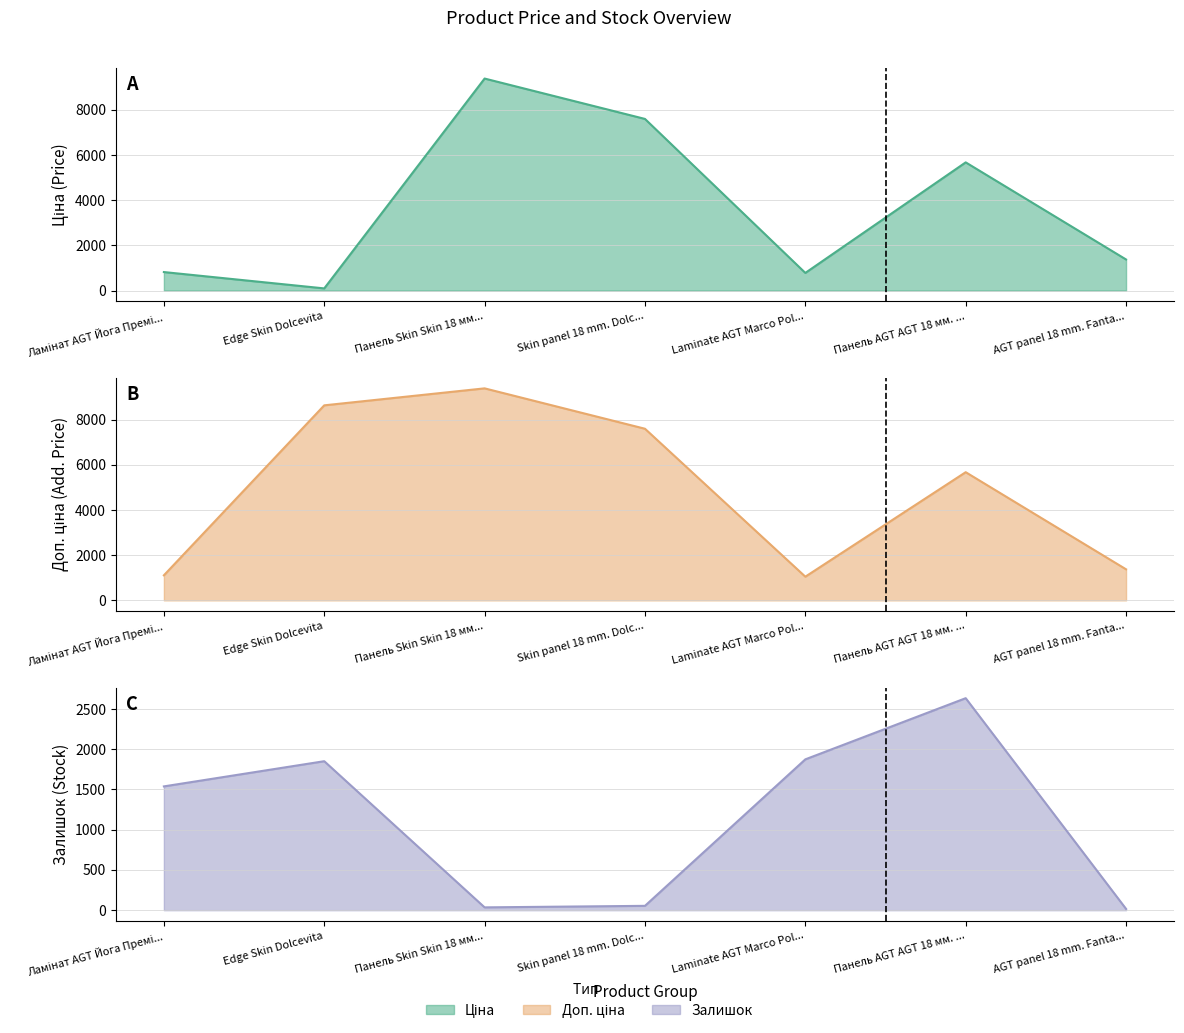

List the series in order of their overall mean, lowest first.

Залишок, Ціна, Доп. ціна